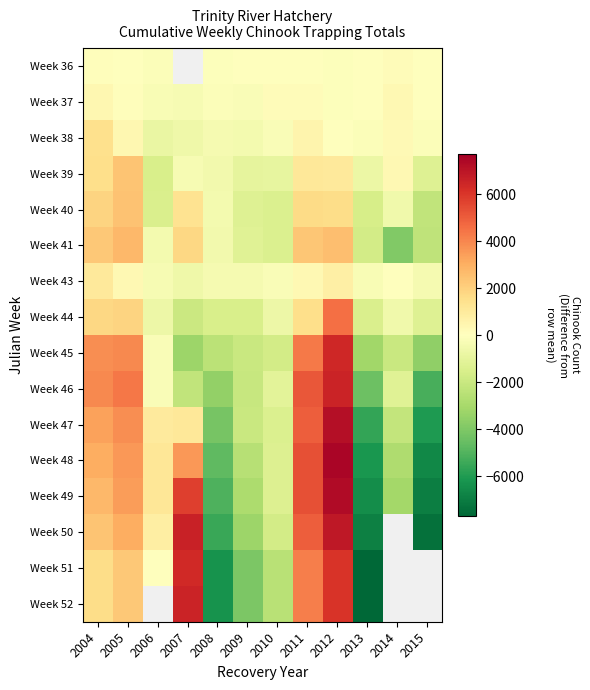

What is the spread (max minus min) of values at 2014?

4267.2